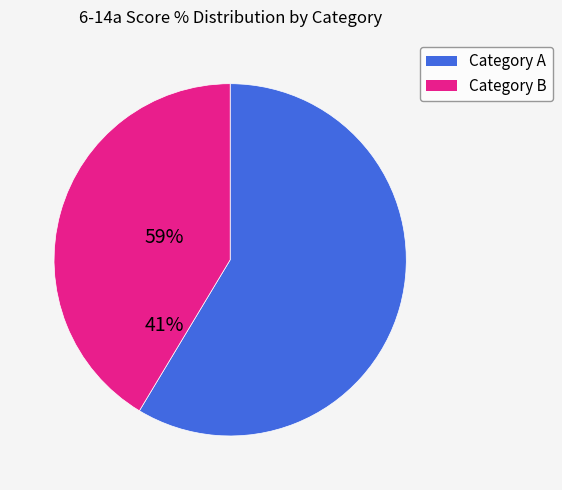

Is there a majority slice in this chart?

Yes